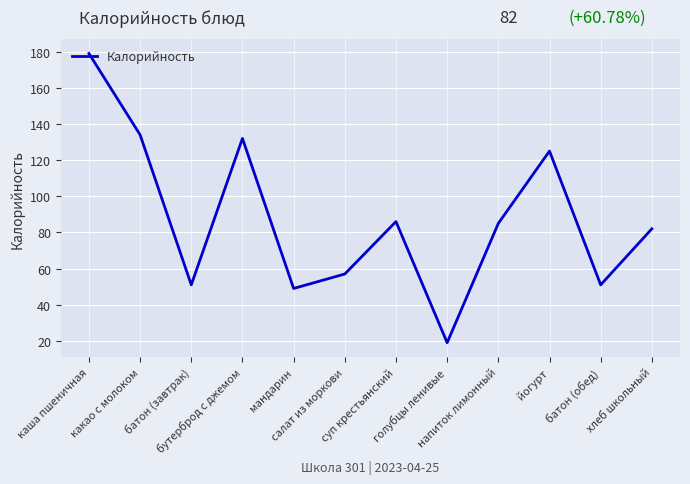

How many interior local valleys (lower than both neighbors) does the data have?

4